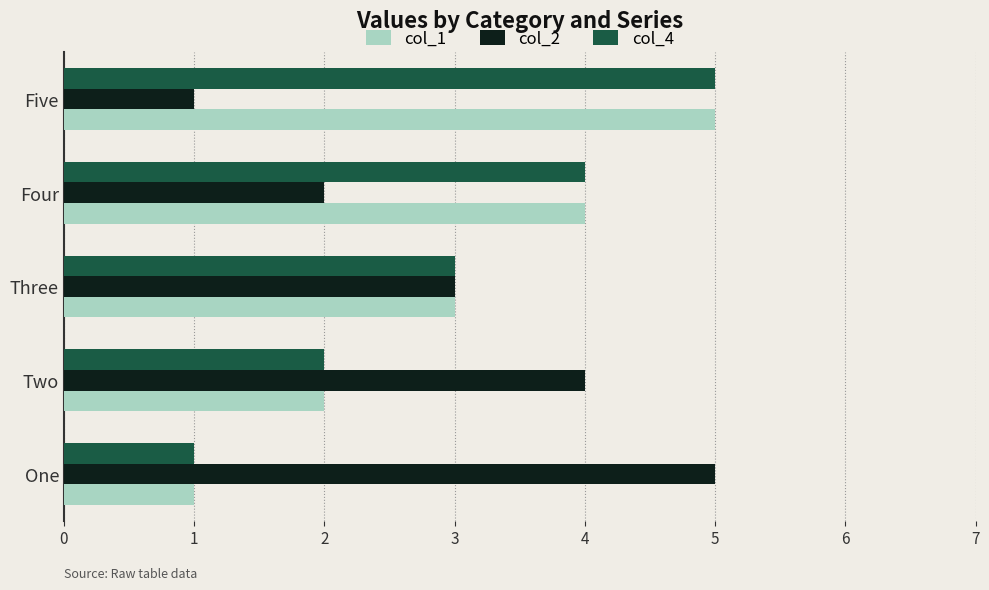

List the labels in order of col_1 value, largest first.

Five, Four, Three, Two, One